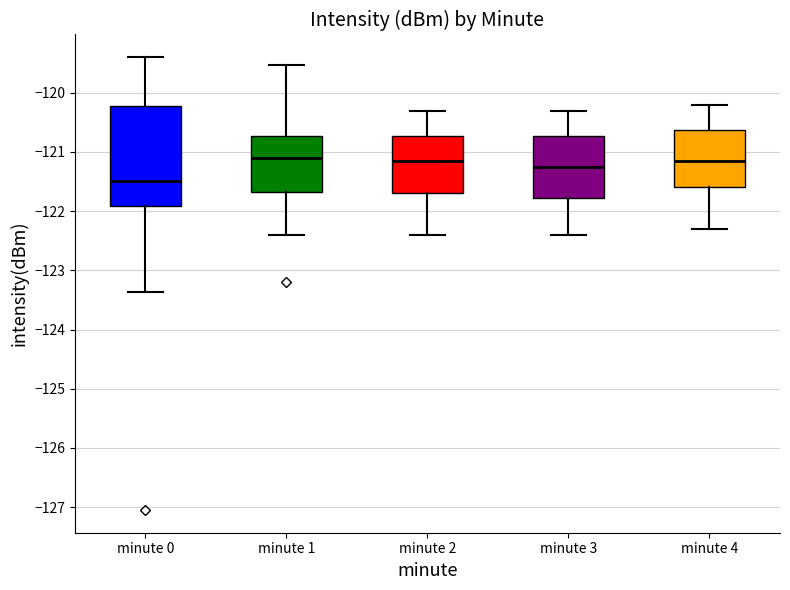

Comparing the boxes themselves (not the whiskers), which one is the tallest?

minute 0